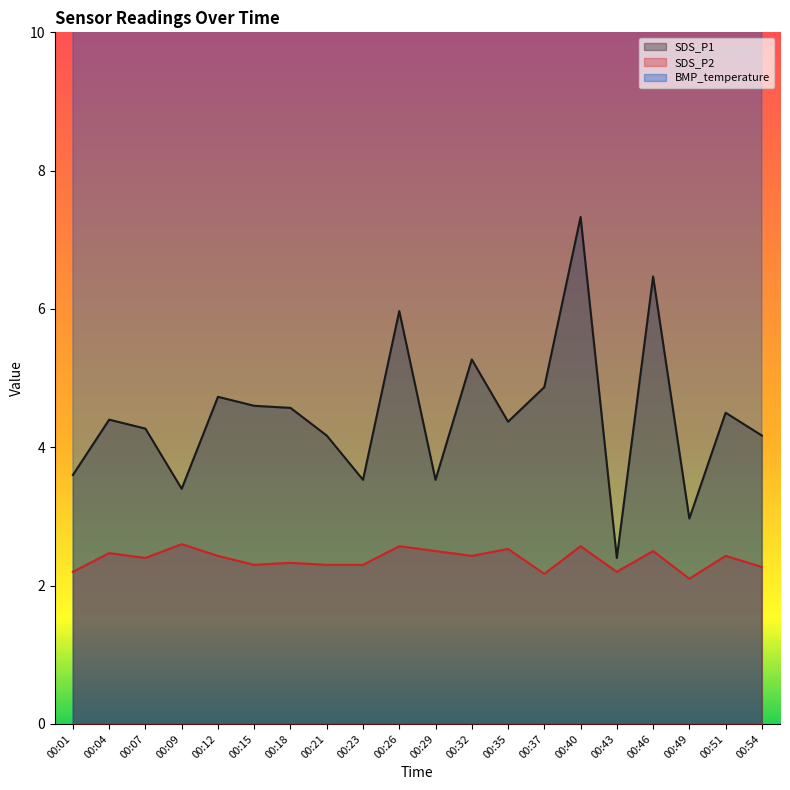

What is the value of the SDS_P1 point at the 19th from the left?

4.5